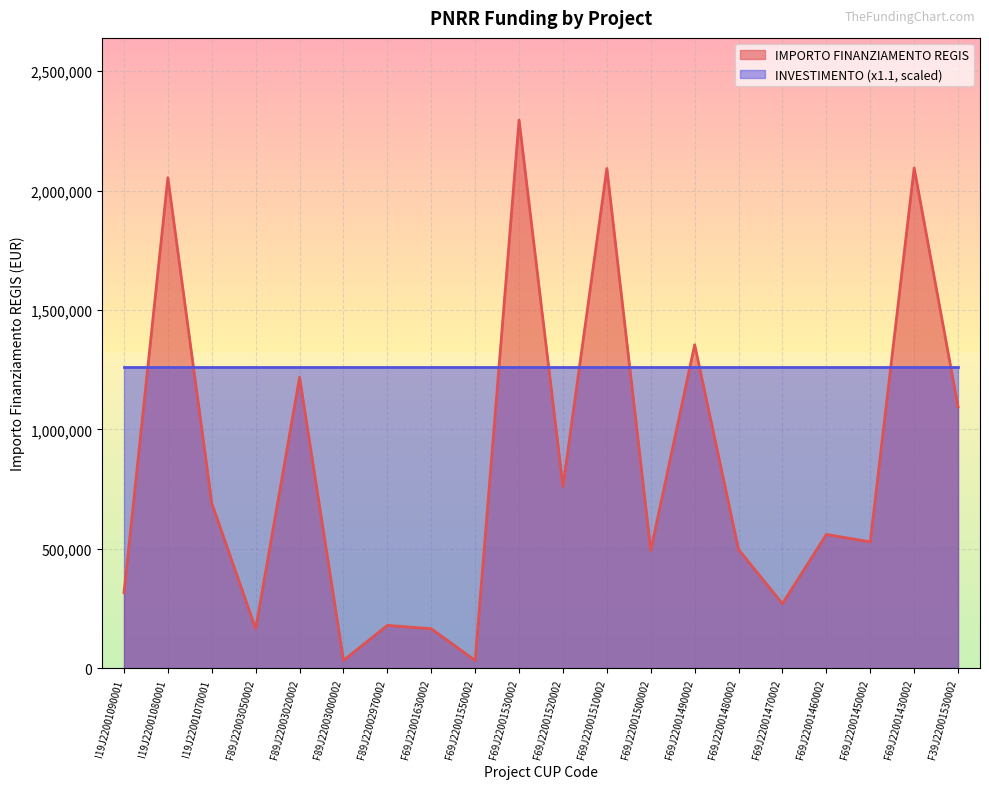

True or false: INVESTIMENTO (x1.1, scaled) has a value of 629032.1 at F69J22001510002.

False